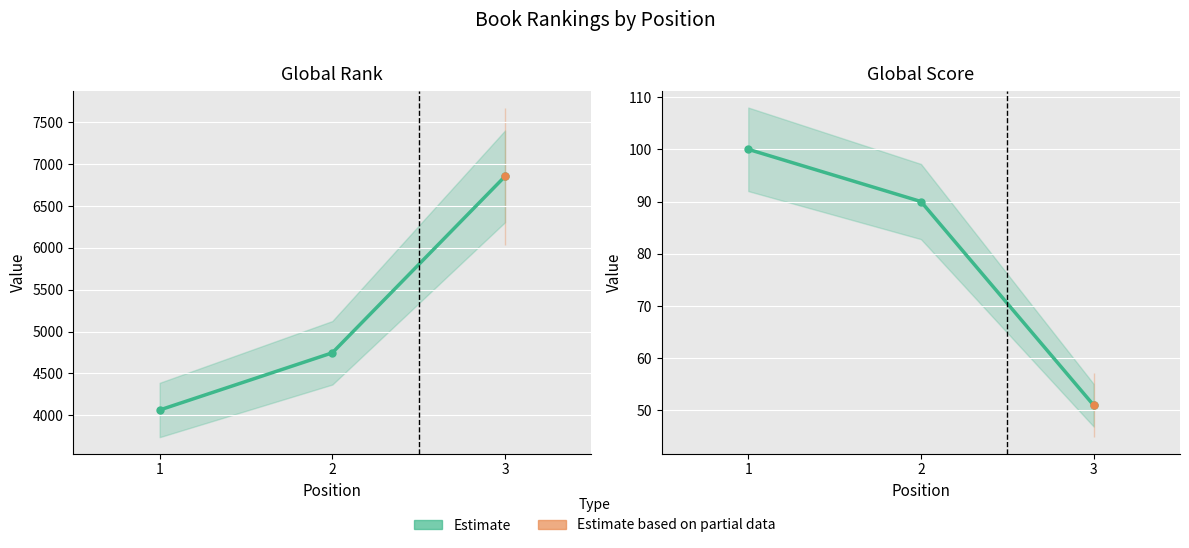

The value at 2 is 90. True or false?

True